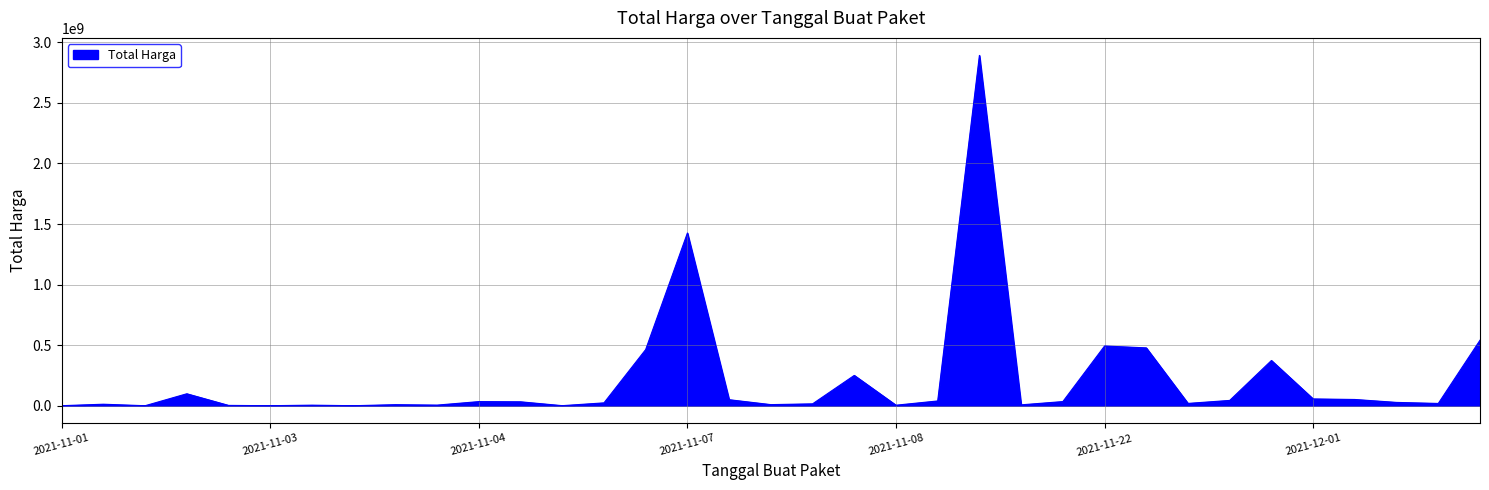

What is the maximum value shown in the chart?

2892122000